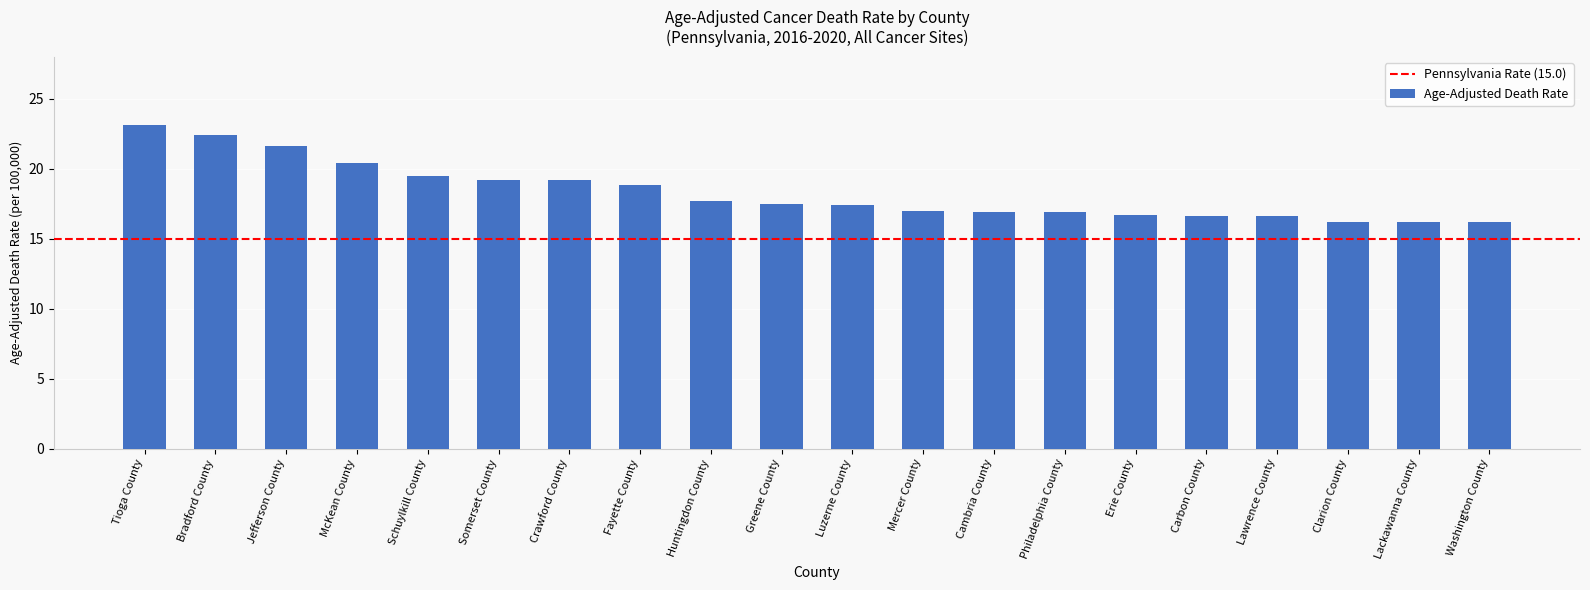

Between Mercer County and Huntingdon County, which is larger?

Huntingdon County